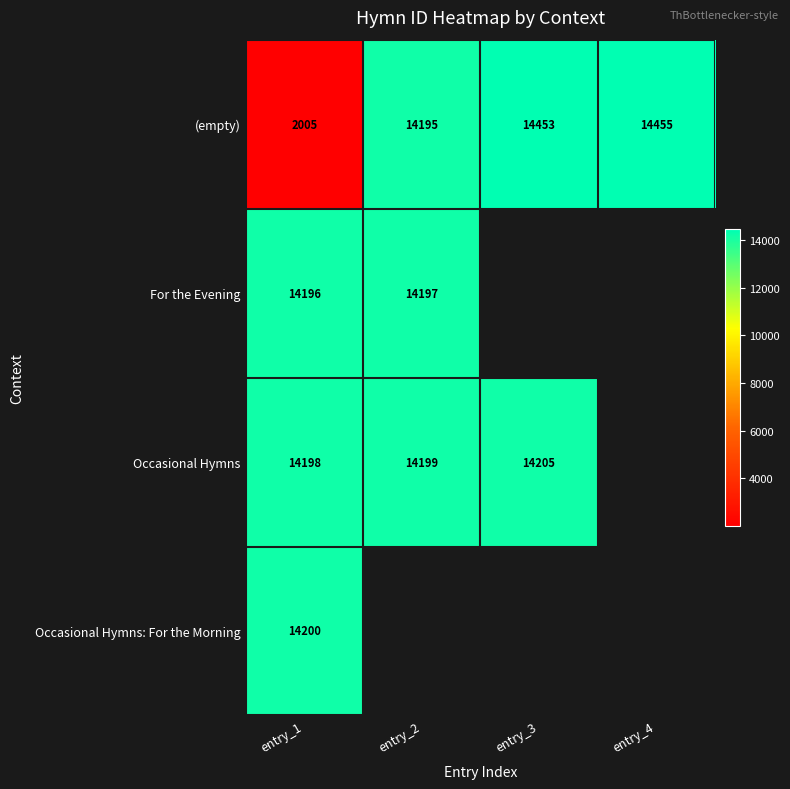

The For the Evening series shows 22299 at entry_1. True or false?

False